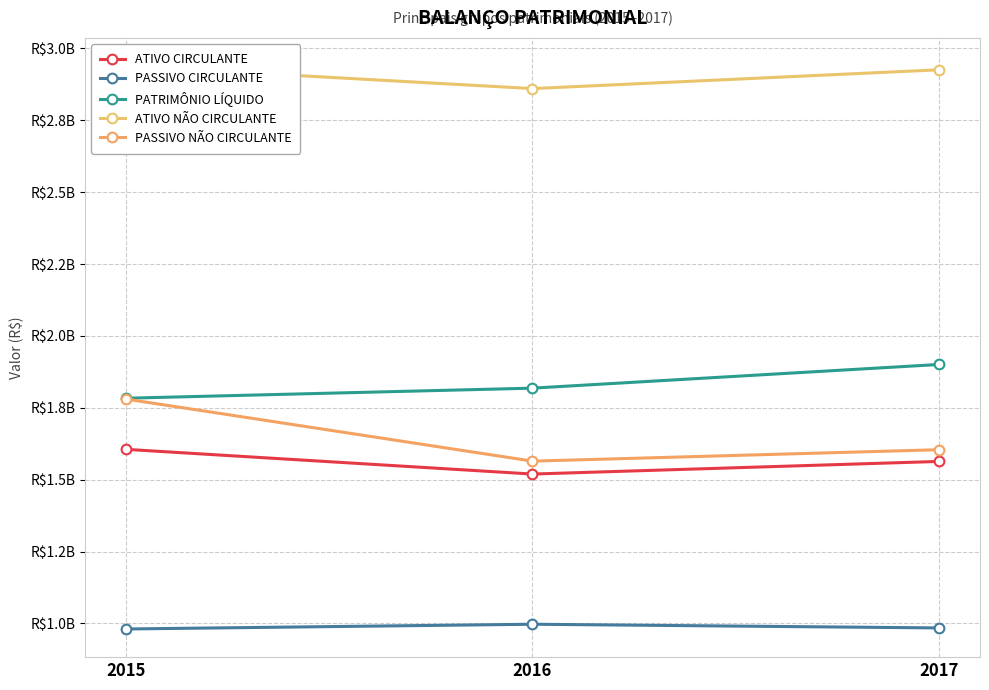

Is this an area chart (filled region under the line)?

No